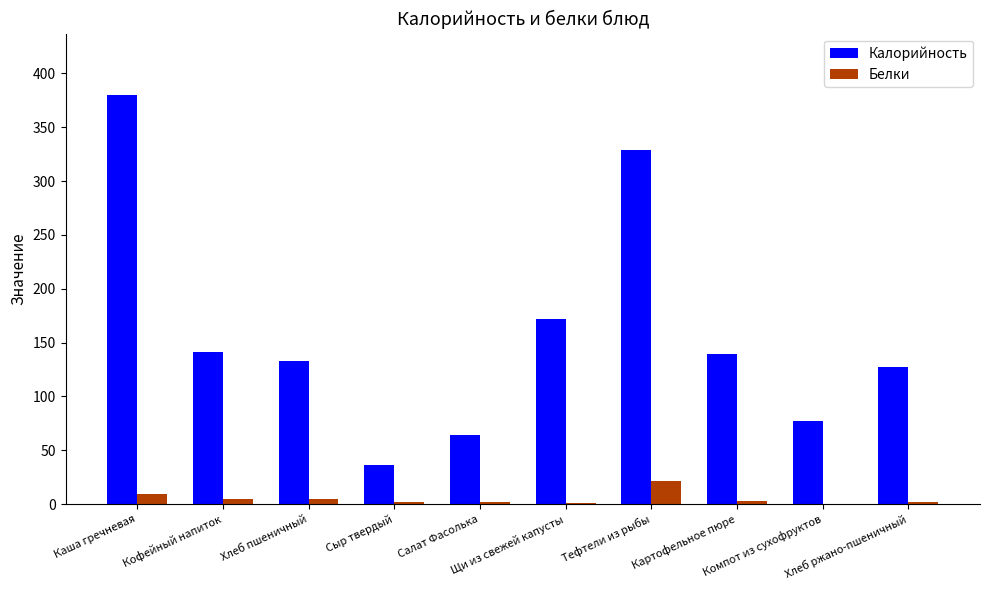

What is the sum of all Калорийность values?

1598.0